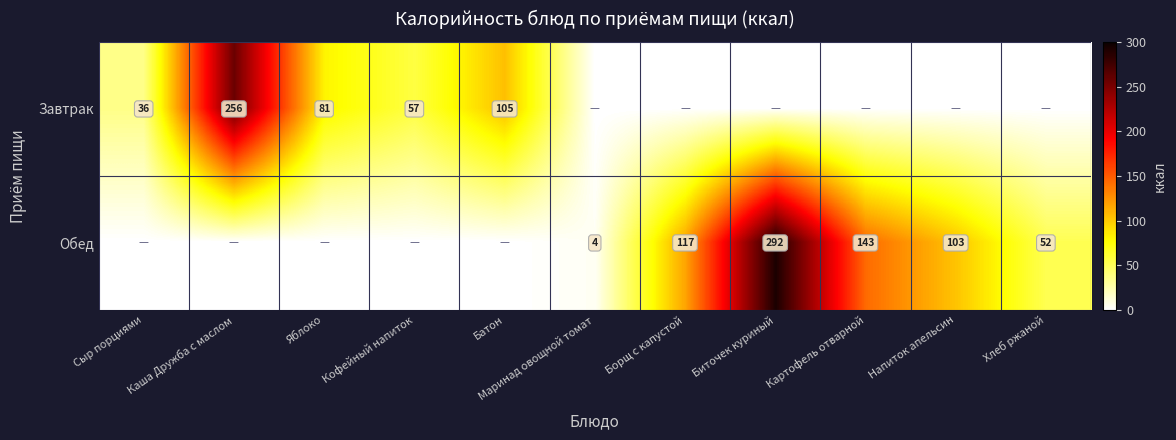

The value of Обед at Борщ с капустой is 117. True or false?

True